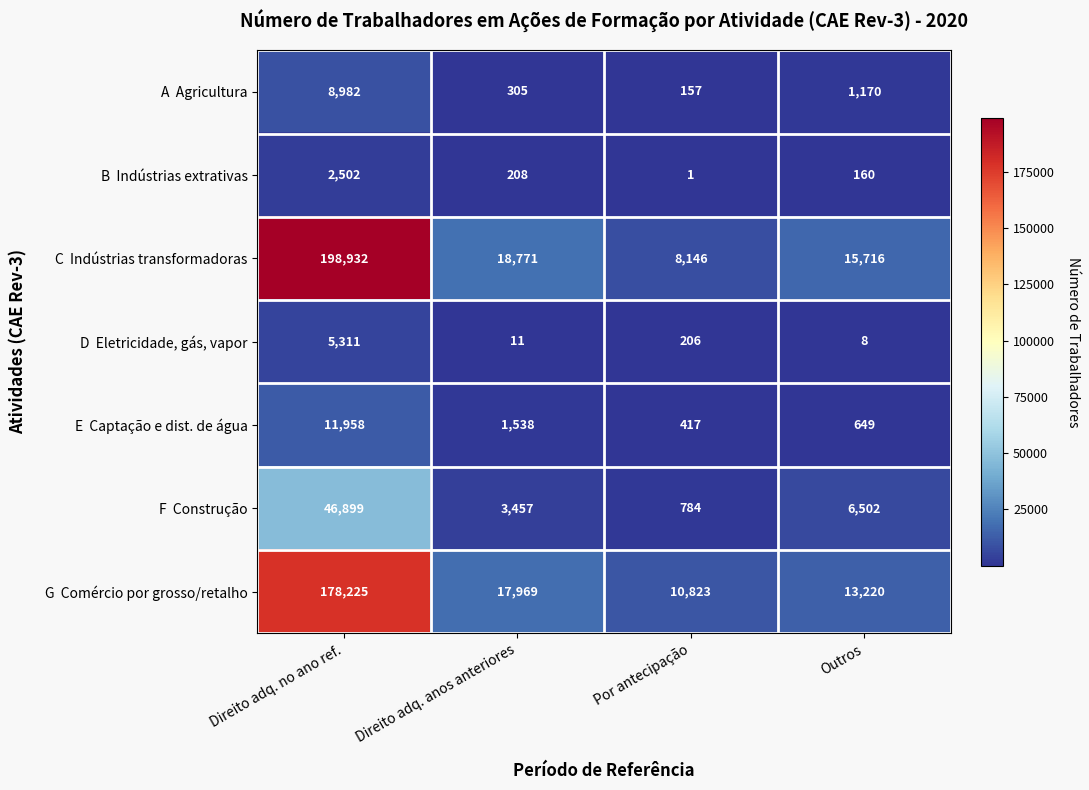

At how many categories does at least one series exceed 13824?

3